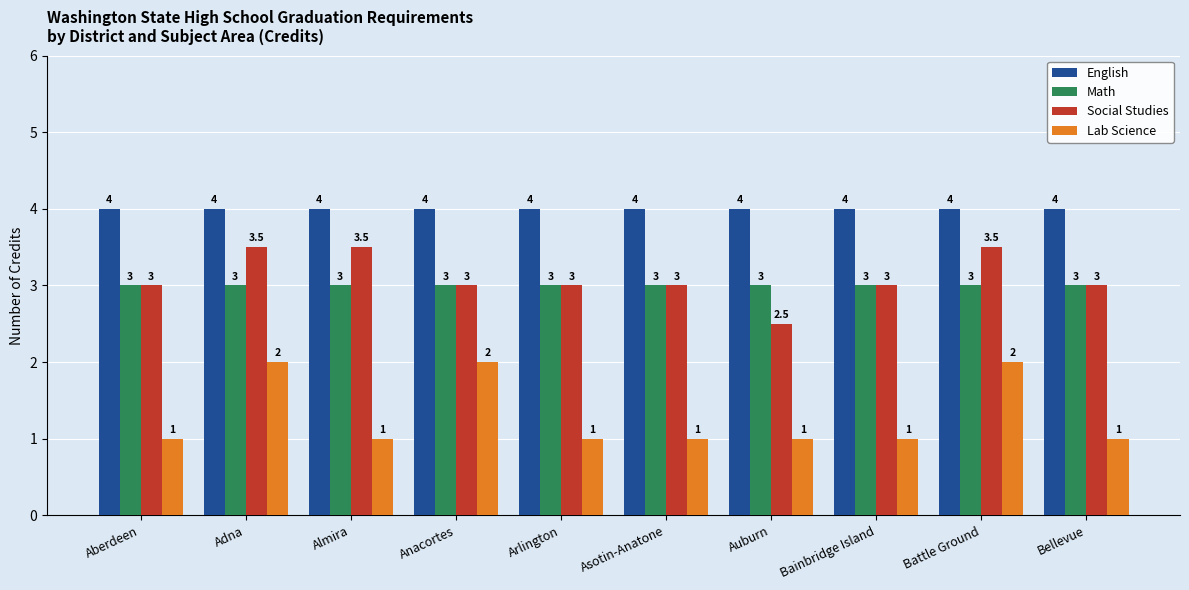

What is the approximate value of English at Anacortes?

4.0